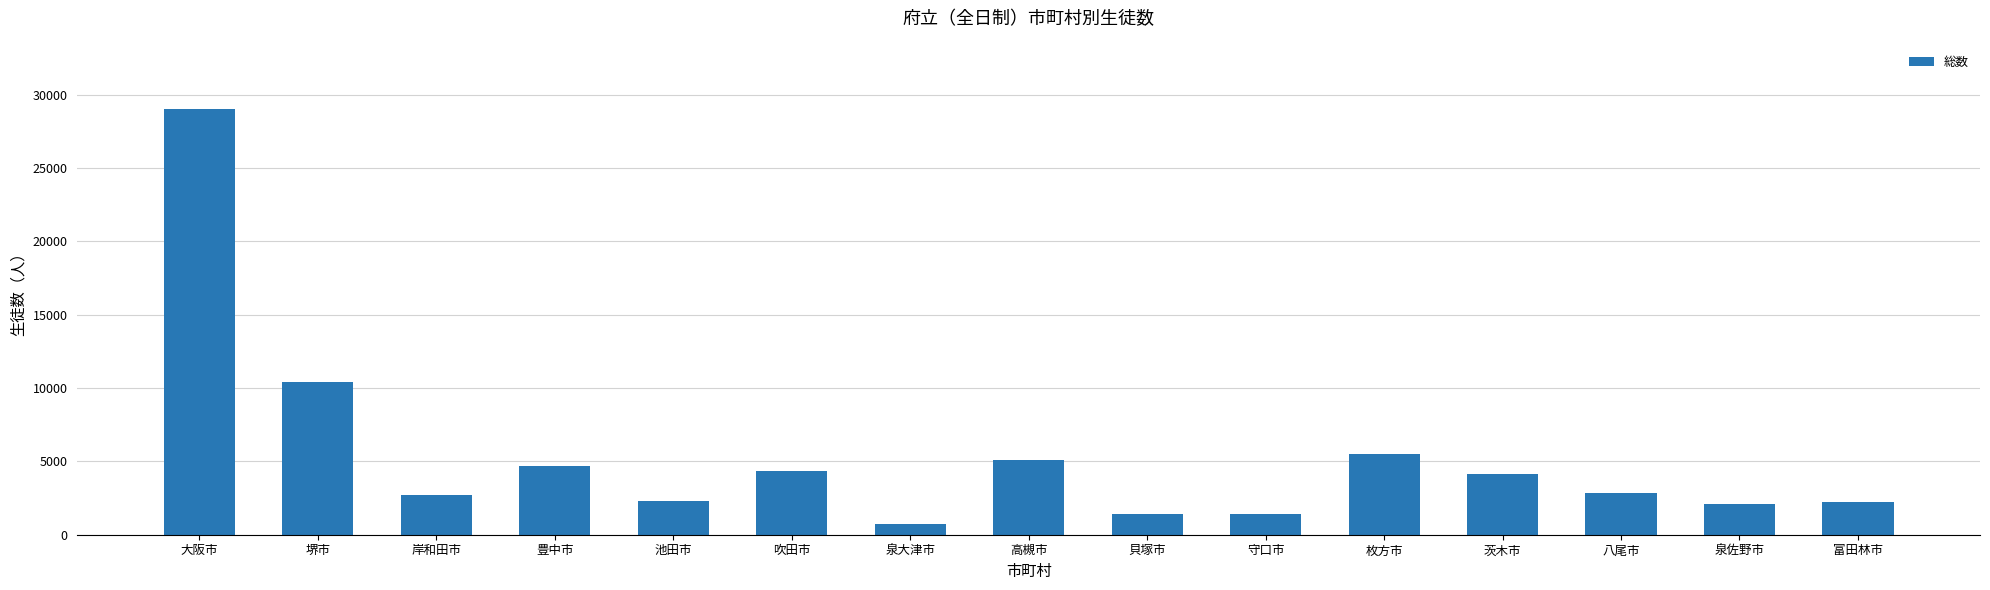

The value at 高槻市 is 5101. True or false?

True